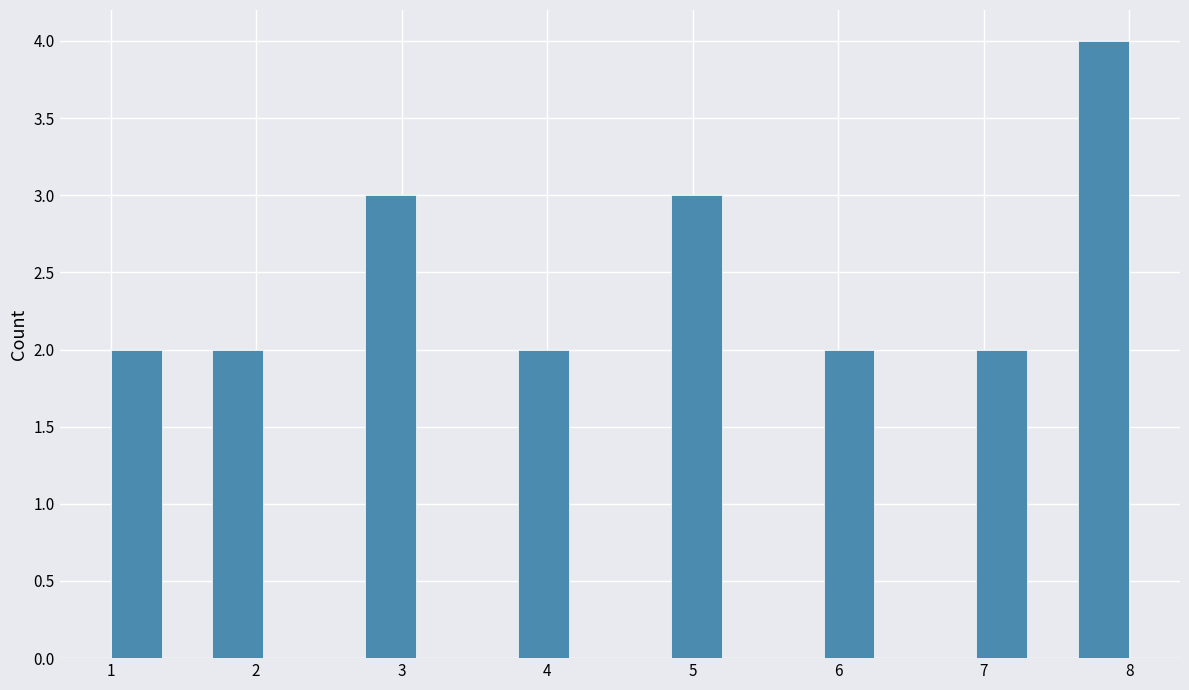

Around what value on the x-axis is the tallest bar? Give the approximate position of its centre, as read against the axis.

7.8